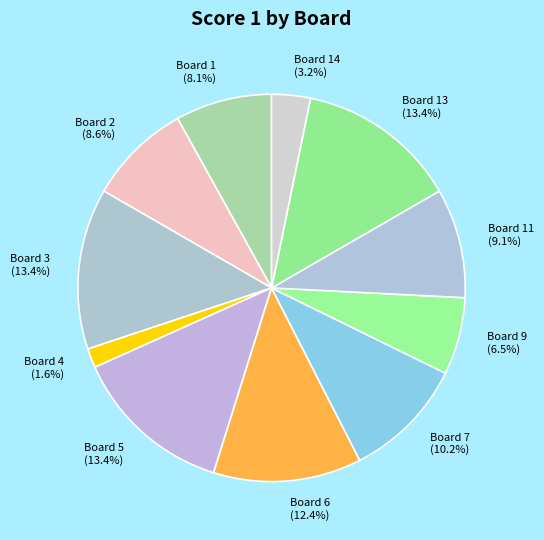

Is there any slice that represents more than half of the pie?

No